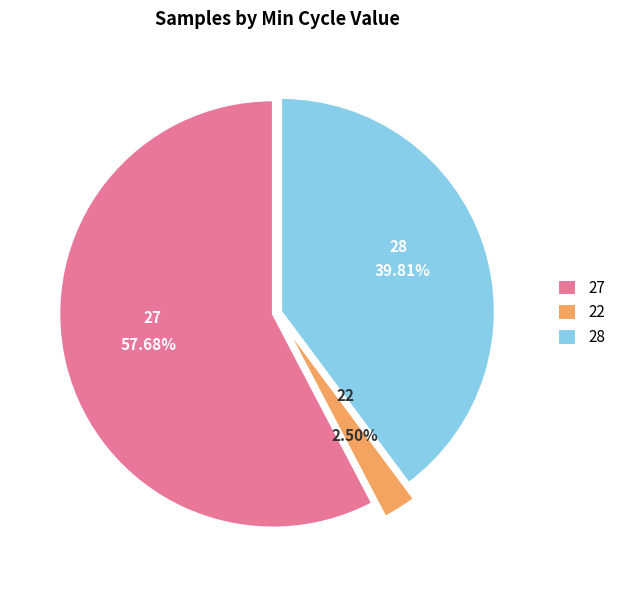

Does any single category account for the majority?

Yes